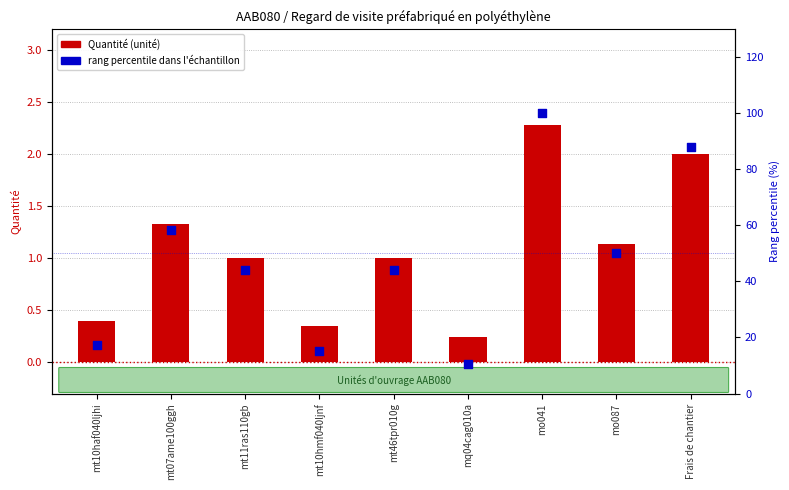

Which series reaches the maximum Y coordinate?

rang percentile dans l'échantillon